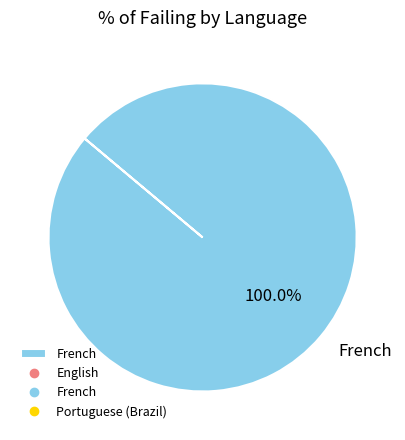

Rank the categories by value from highest to lowest.

French